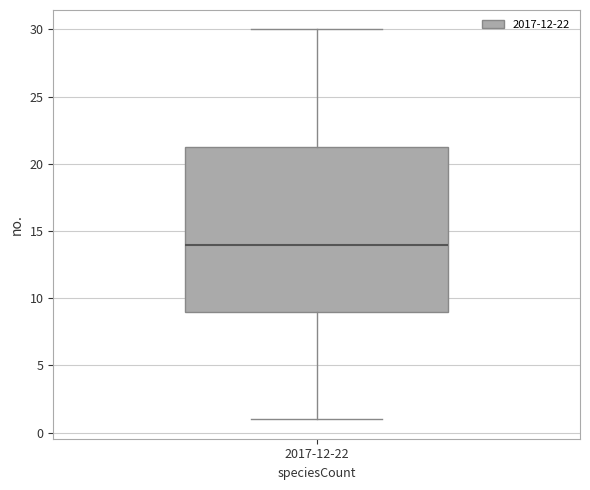

Transcribe this box plot: give where the median line is, the range the box spans, and where the two whiskers end, as read against the y-axis. The values are not printed on the chart, so give them approximately, as read against the axis.

median 14.0, box 9.0 to 21.5, whiskers 1.0 to 30.0